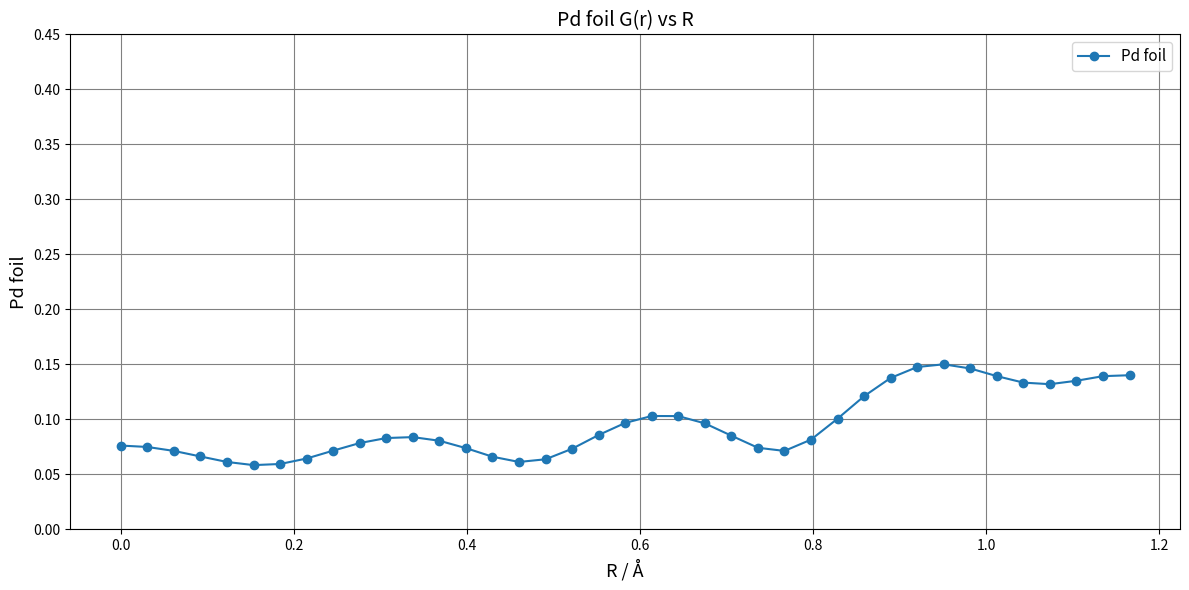

True or false: there are more than 0 points higher than both neighbors.

True